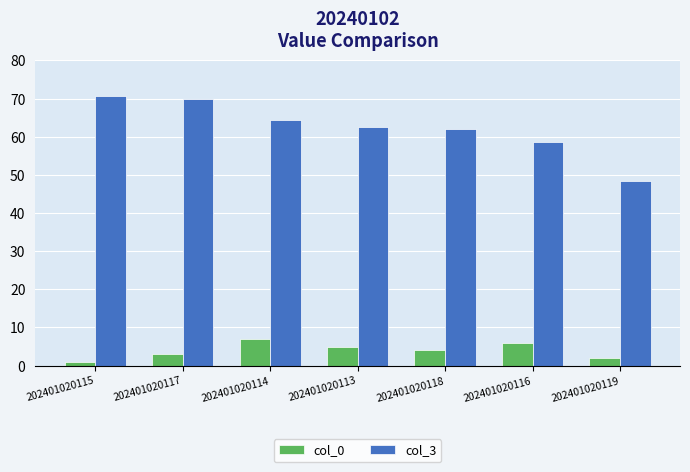

What is the smallest value displayed?

1.0